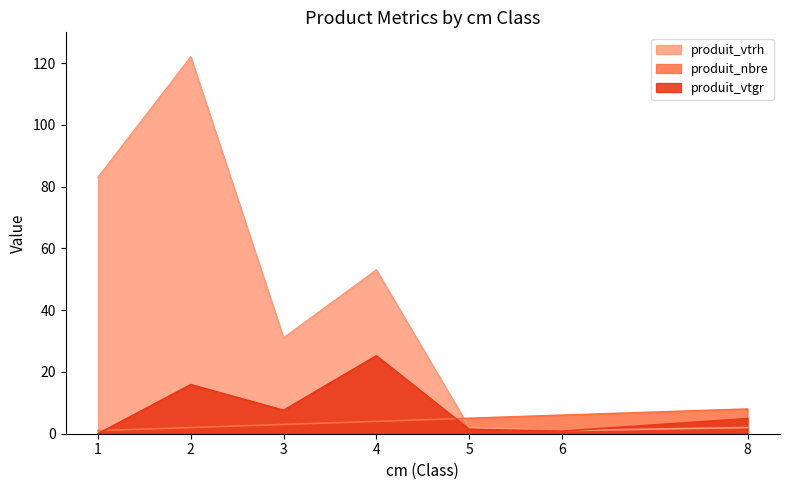

How many data points in produit_vtgr are less than 4?

3